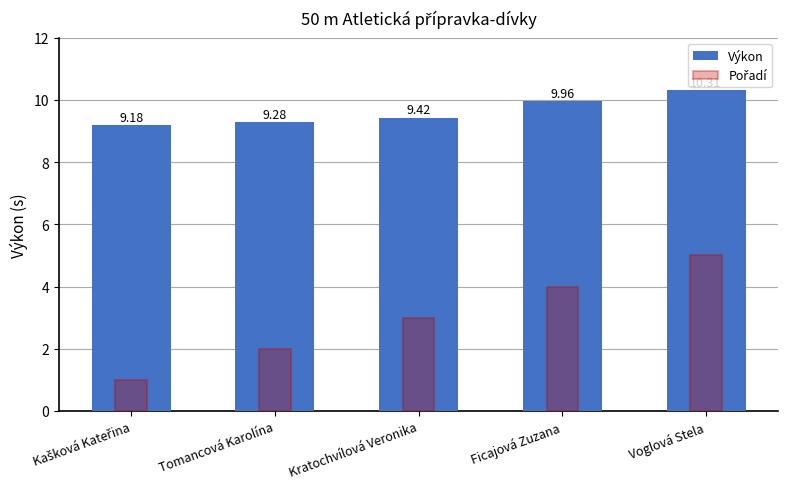

Between Voglová Stela and Tomancová Karolína, which is larger?

Voglová Stela